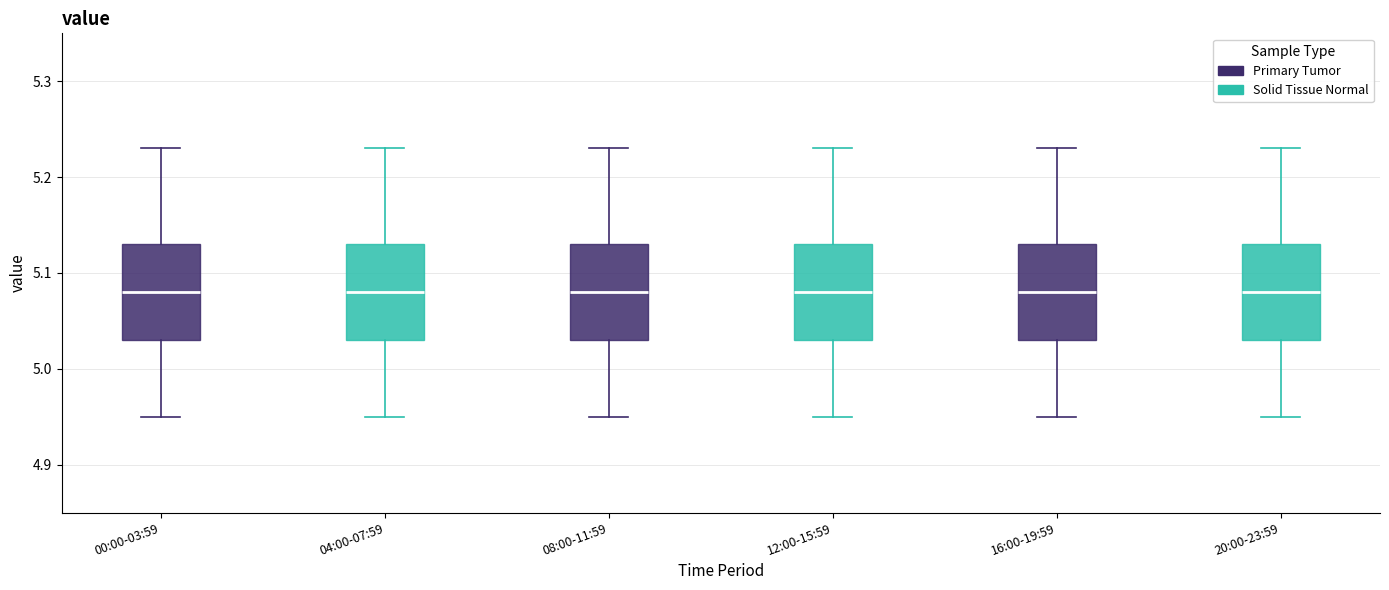

Where is the upper edge of the box for 08:00-11:59 on the y-axis? The values are not printed on the chart, so give them approximately, as read against the axis.

5.13